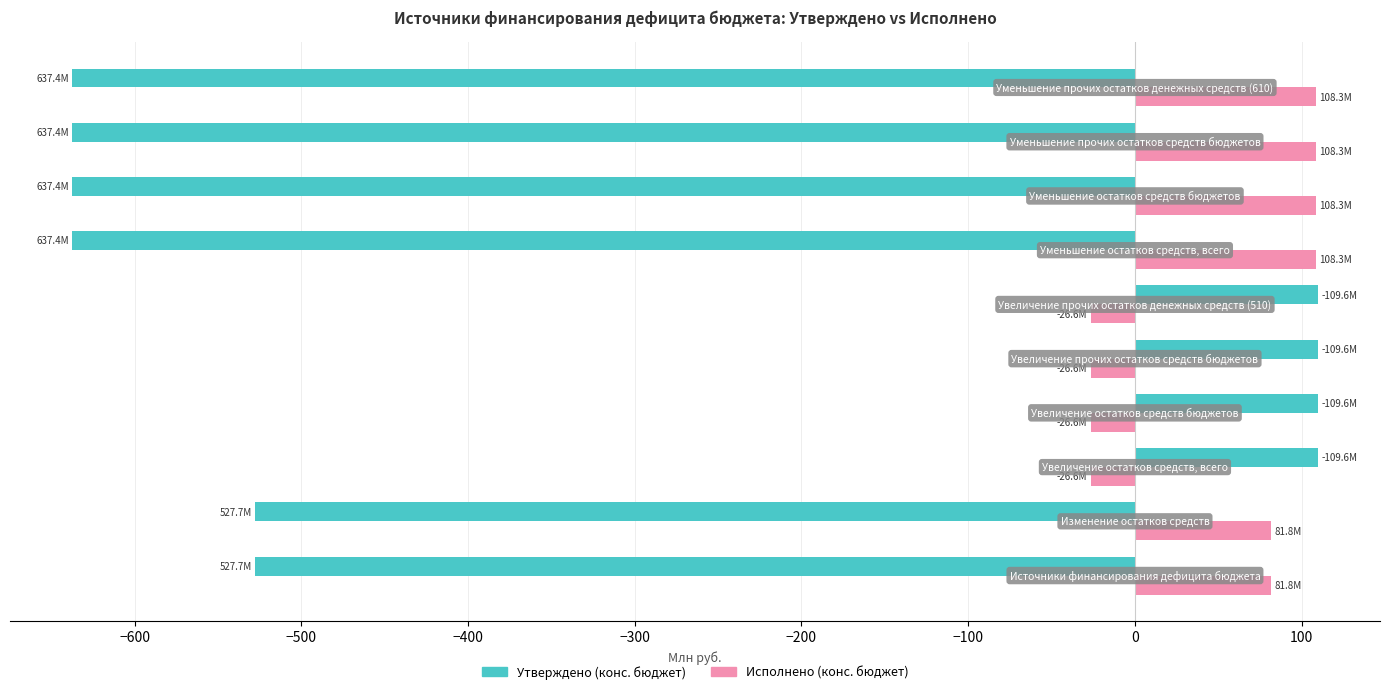

What is the difference between the second highest and minimum values in the Утверждено (конс. бюджет) series?

747.0